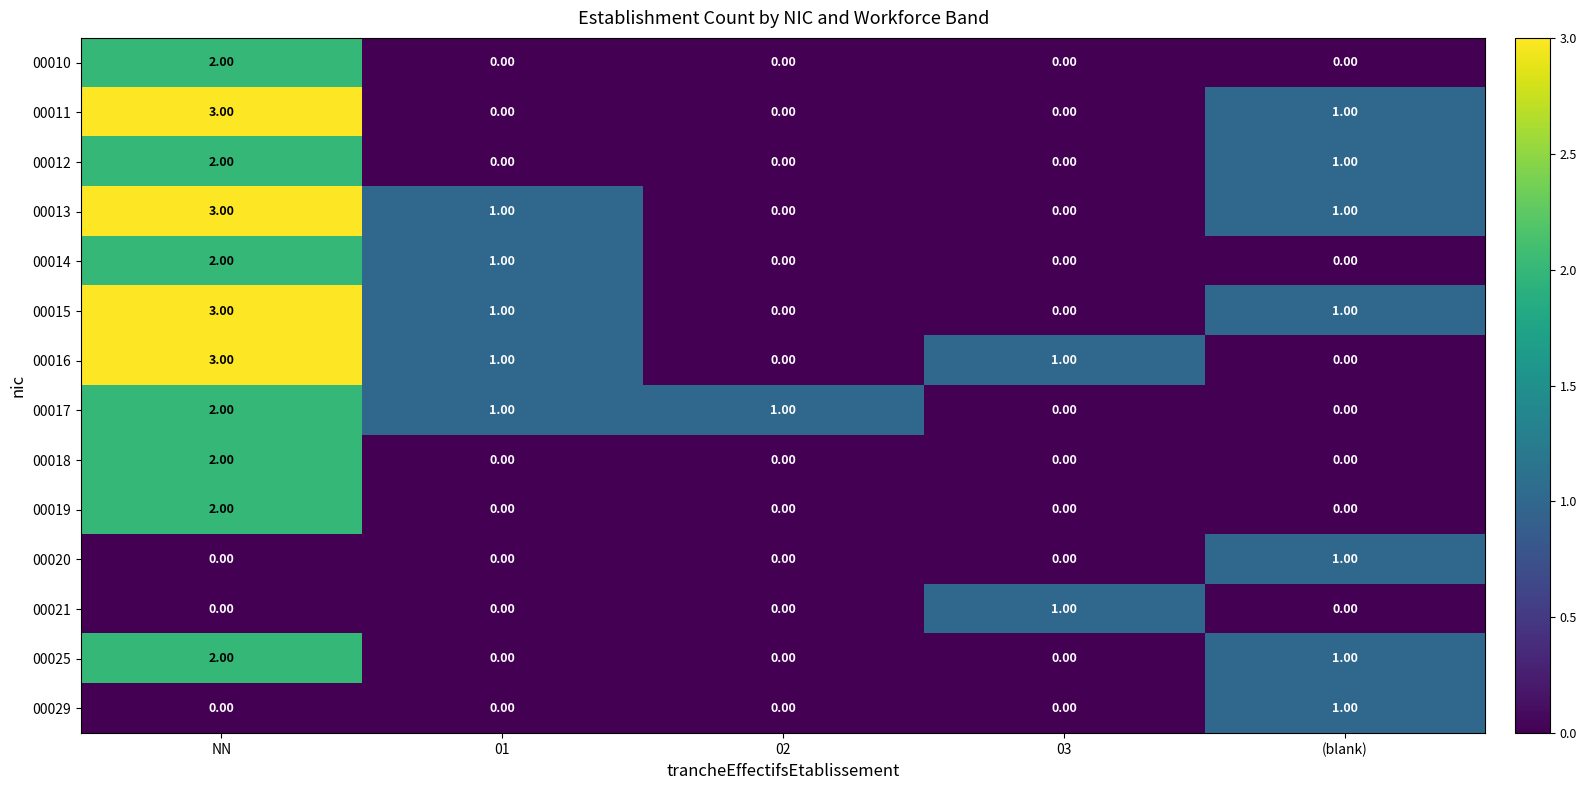

Which category has the highest value across all series?

NN